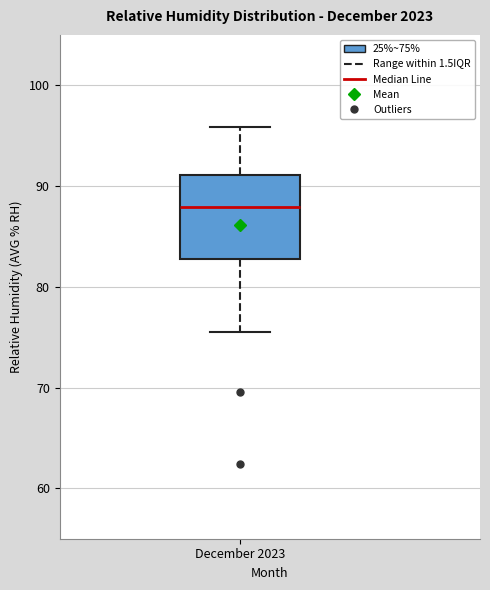

Where does the lower whisker of the box for December 2023 end on the y-axis? The values are not printed on the chart, so give them approximately, as read against the axis.

76